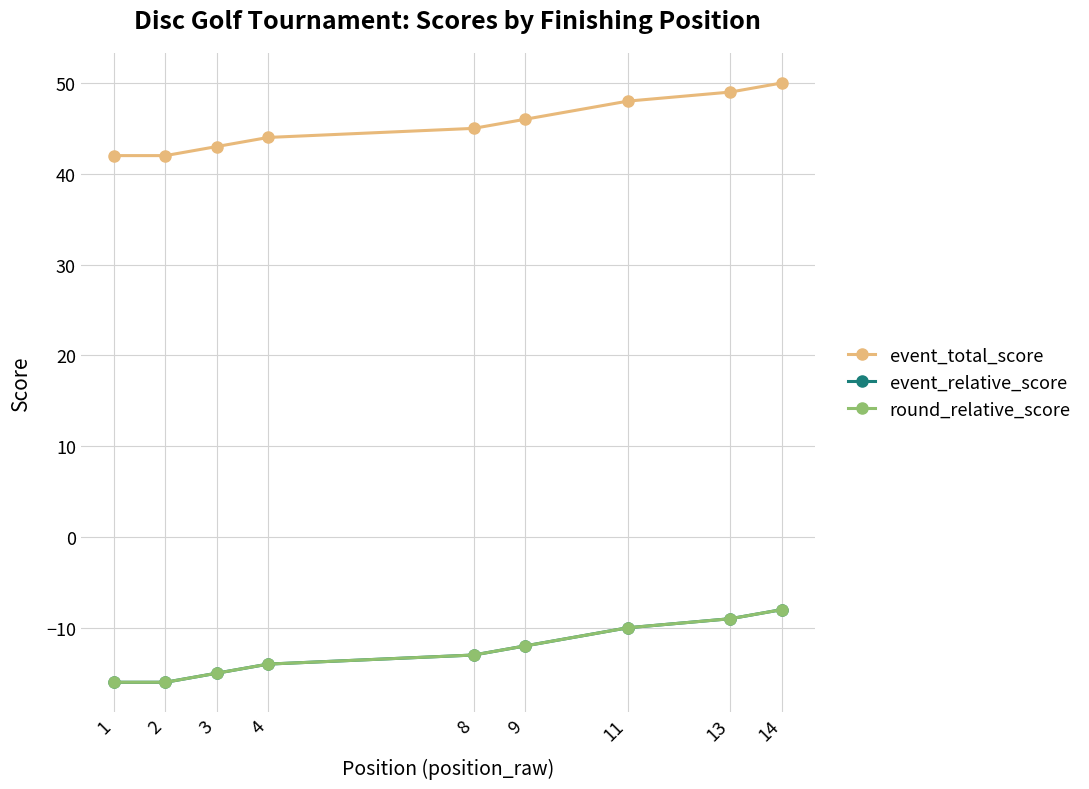

Rank the series by their maximum value, from lowest to highest.

event_relative_score, round_relative_score, event_total_score